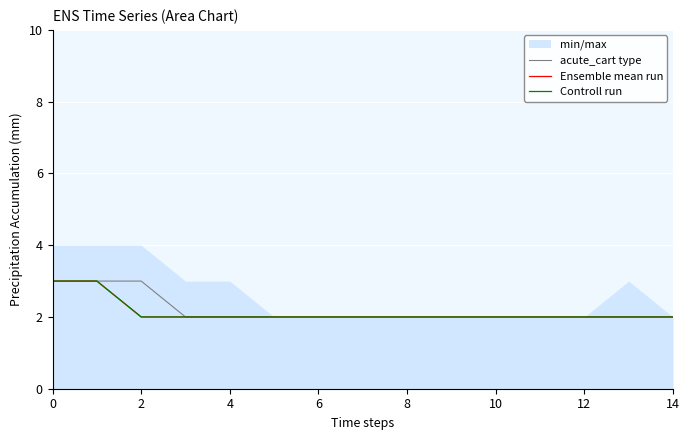

What is the sum of the Ensemble mean run values at 9 and 2?

5